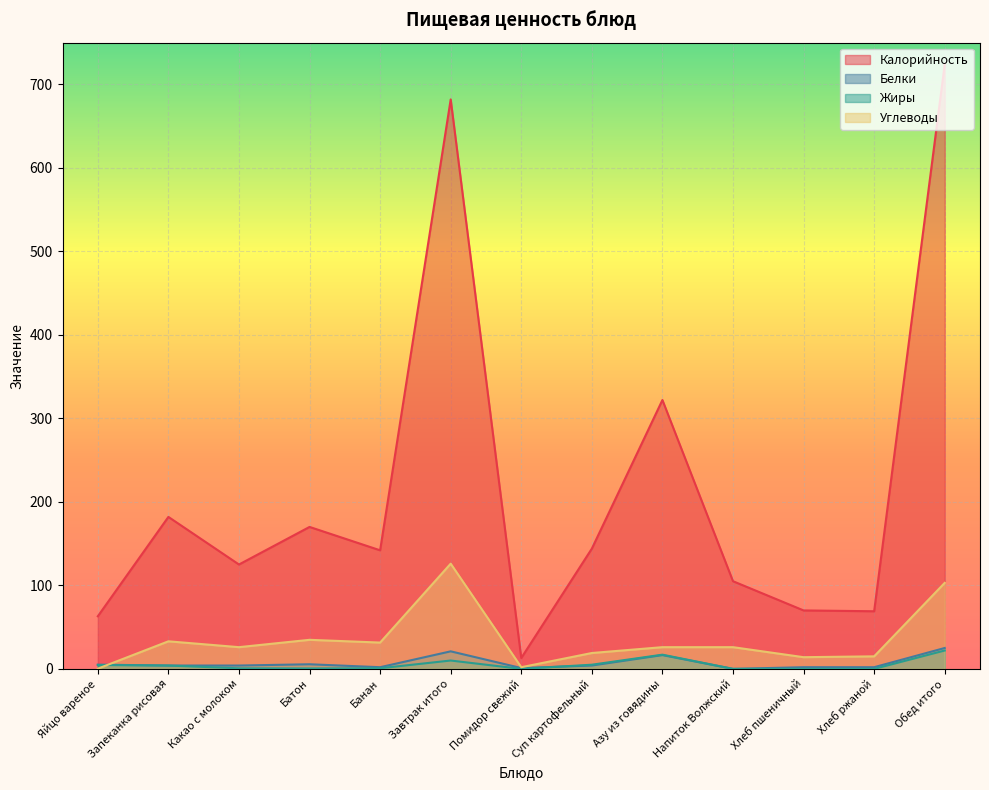

Reading left to right, transcribe all the data shown in this chart.

Калорийность: Яйцо вареное=63.0	Запеканка рисовая=182.0	Какао с молоком=125.0	Батон=170.0	Банан=142.0	Завтрак итого=682.0	Помидор свежий=13.0	Суп картофельный=144.0	Азу из говядины=322.0	Напиток Волжский=105.0	Хлеб пшеничный=70.0	Хлеб ржаной=69.0	Обед итого=724.0
Белки: Яйцо вареное=5.1	Запеканка рисовая=4.0	Какао с молоком=4.0	Батон=5.5	Банан=2.0	Завтрак итого=21.0	Помидор свежий=1.0	Суп картофельный=4.0	Азу из говядины=16.5	Напиток Волжский=0.0	Хлеб пшеничный=2.0	Хлеб ржаной=2.0	Обед итого=25.0
Жиры: Яйцо вареное=4.6	Запеканка рисовая=4.0	Какао с молоком=0.7	Батон=0.5	Банан=0.8	Завтрак итого=10.0	Помидор свежий=0.0	Суп картофельный=5.0	Азу из говядины=17.0	Напиток Волжский=0.0	Хлеб пшеничный=0.0	Хлеб ржаной=0.0	Обед итого=22.0
Углеводы: Яйцо вареное=0.3	Запеканка рисовая=33.0	Какао с молоком=26.0	Батон=34.8	Банан=31.5	Завтрак итого=126.0	Помидор свежий=2.0	Суп картофельный=19.0	Азу из говядины=26.0	Напиток Волжский=26.0	Хлеб пшеничный=14.0	Хлеб ржаной=15.0	Обед итого=103.0